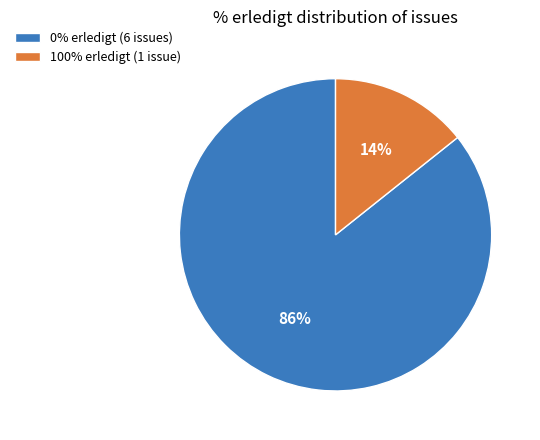

Which category has the biggest portion of the pie?

0% erledigt (6 issues)